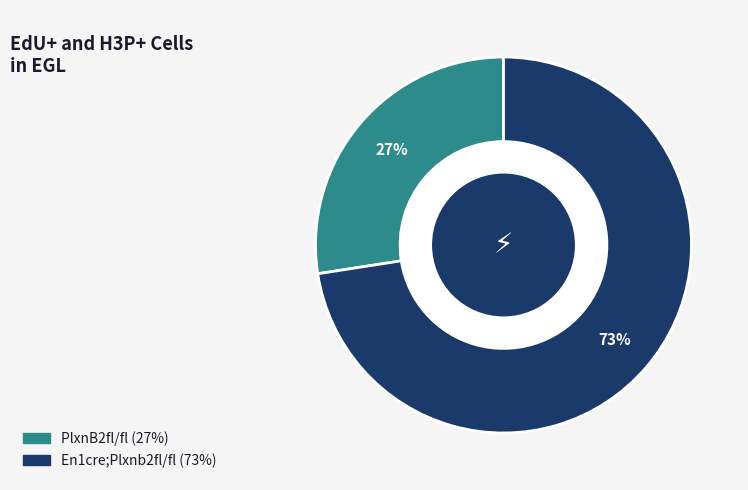

Do PlxnB2fl/fl and En1cre;Plxnb2fl/fl together represent more than half of the pie?

Yes